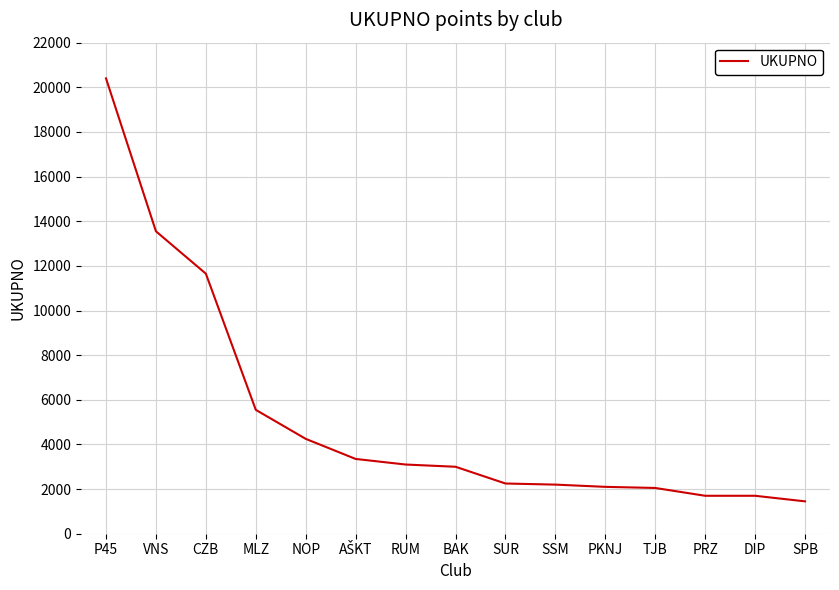

What is the sum of the values at BAK and SPB?

4450